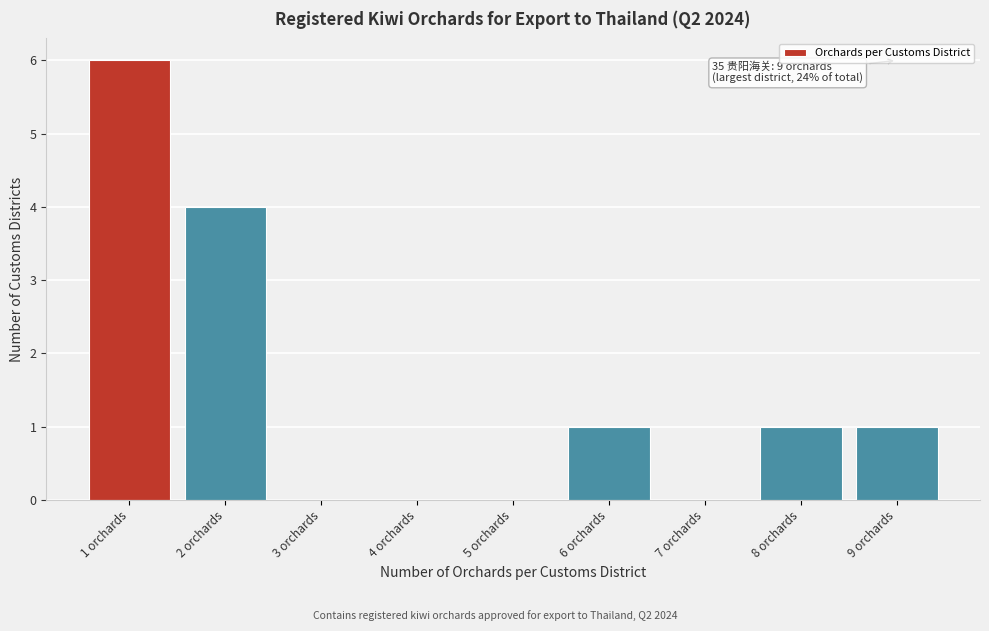

Reading right to left, what are all the values shown in this chart?

9 orchards=1	8 orchards=1	7 orchards=0	6 orchards=1	5 orchards=0	4 orchards=0	3 orchards=0	2 orchards=4	1 orchards=6